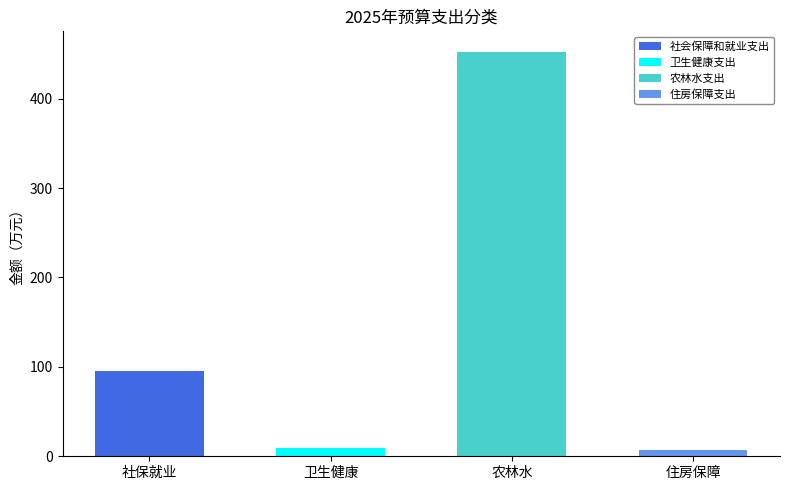

What is the value of the 4th bar from the left?

6.7